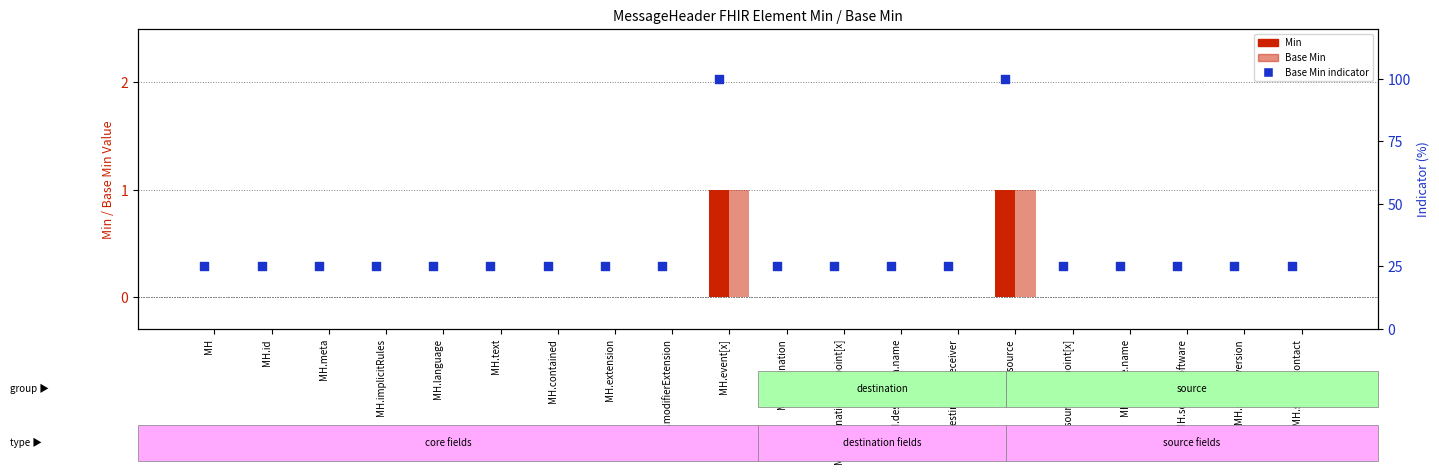

Which series has the largest total across all categories?

Base Min indicator